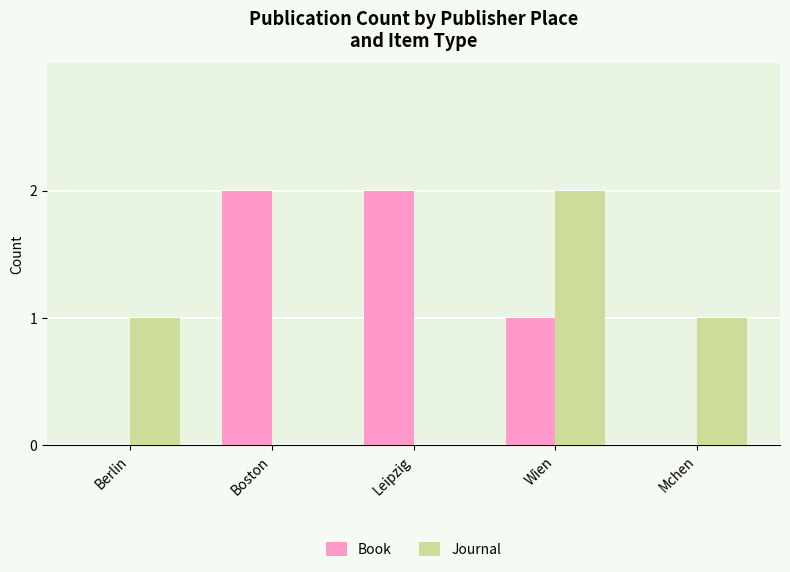

Reading left to right, list all the values displayed in this chart.

Book: Berlin=0	Boston=2	Leipzig=2	Wien=1	Mchen=0
Journal: Berlin=1	Boston=0	Leipzig=0	Wien=2	Mchen=1